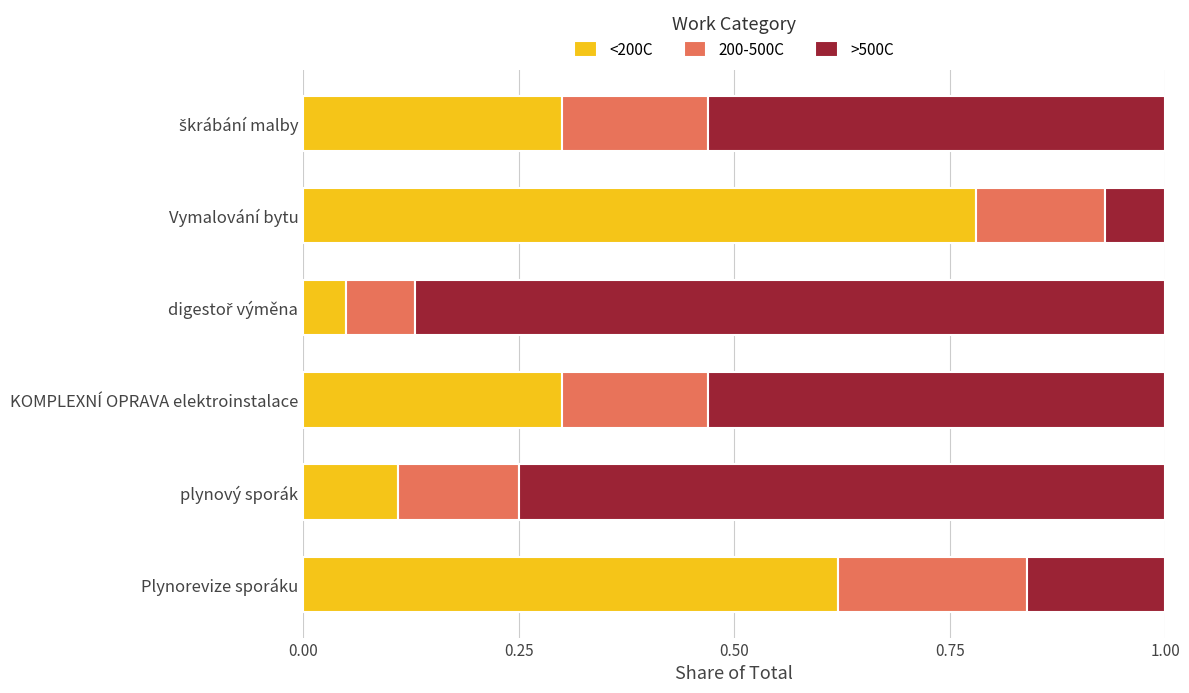

Which category has the highest value in the <200C series?

Vymalování bytu